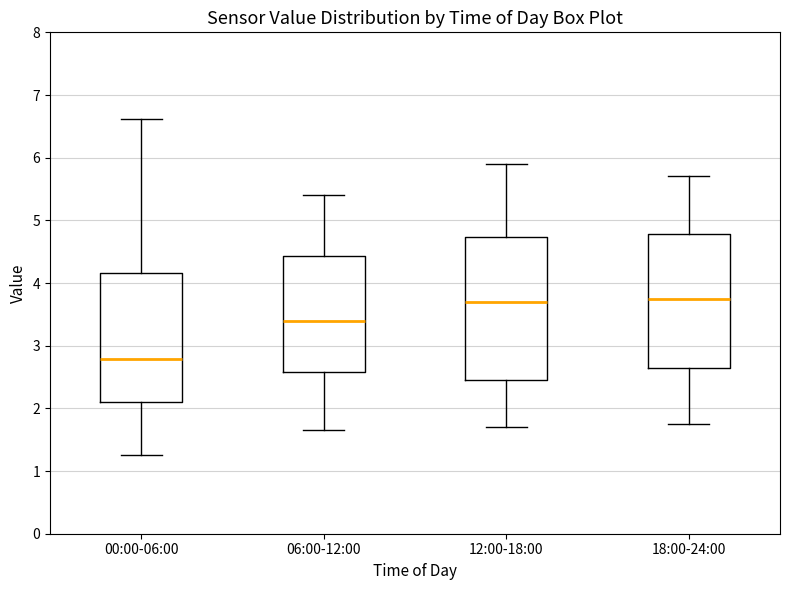

Reading left to right, transcribe this box plot: for each box, give where its median line is, the range the box spans, and where its two whiskers end, as read against the y-axis. The values are not printed on the chart, so give them approximately, as read against the axis.

00:00-06:00: median 2.8, box 2.1 to 4.2, whiskers 1.3 to 6.6
06:00-12:00: median 3.4, box 2.6 to 4.4, whiskers 1.7 to 5.4
12:00-18:00: median 3.7, box 2.5 to 4.7, whiskers 1.7 to 5.9
18:00-24:00: median 3.8, box 2.6 to 4.8, whiskers 1.8 to 5.7